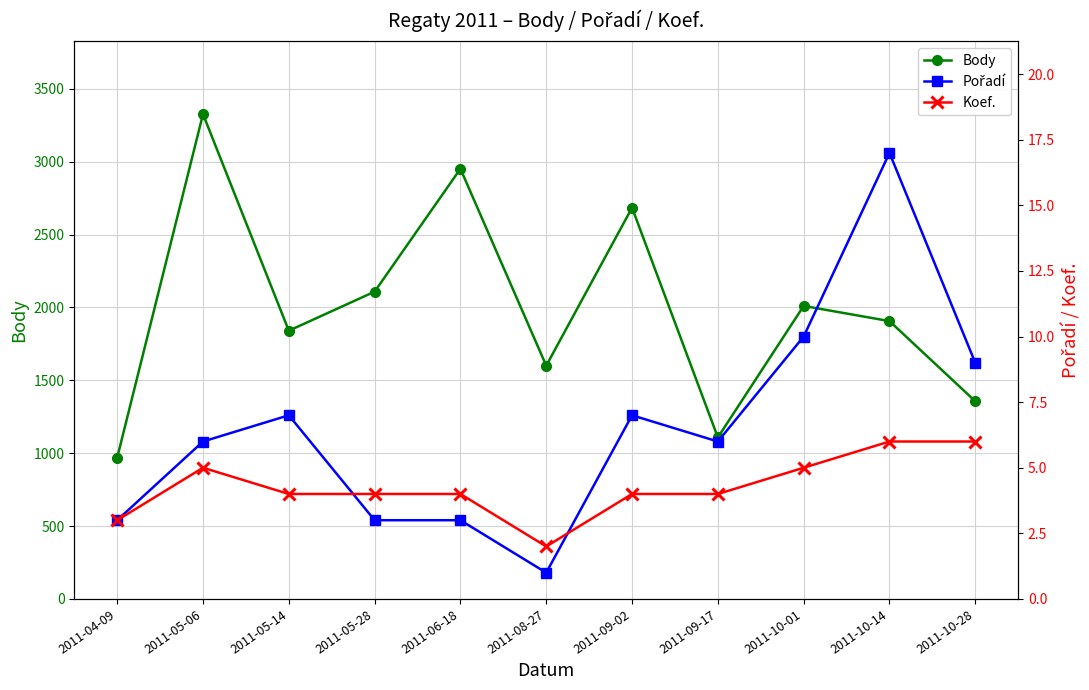

At how many categories does at least one series exceed 1626?

7